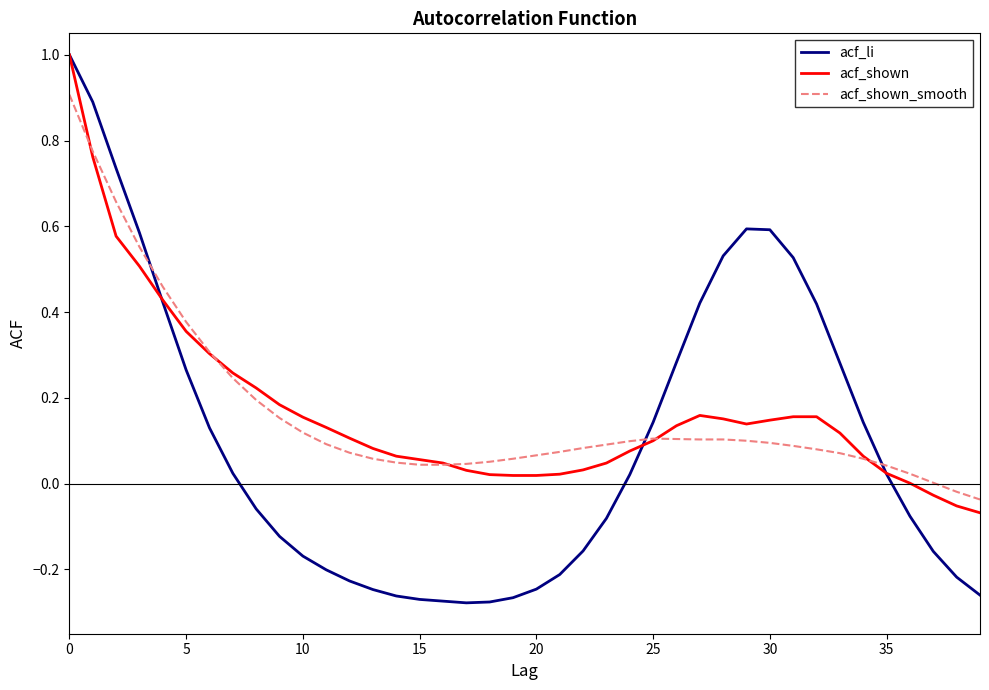

What is the highest value of the acf_li series?

1.0